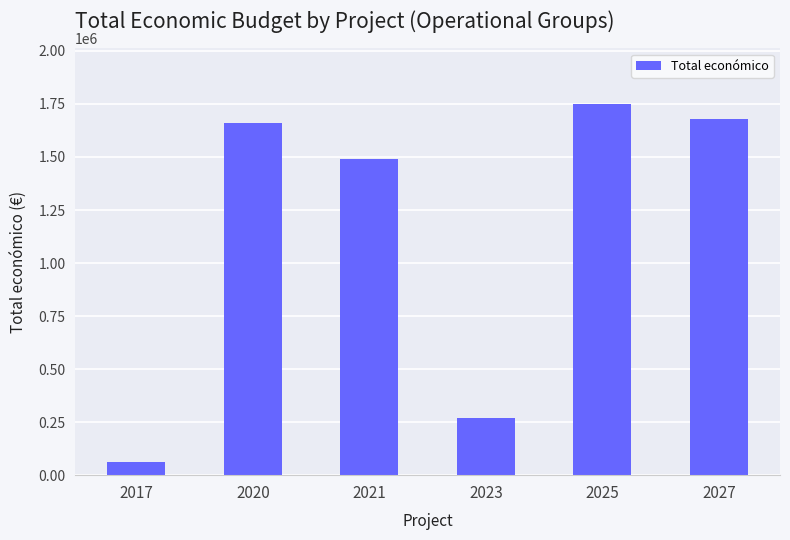

Is it true that the value at 2023 is 268630?

True